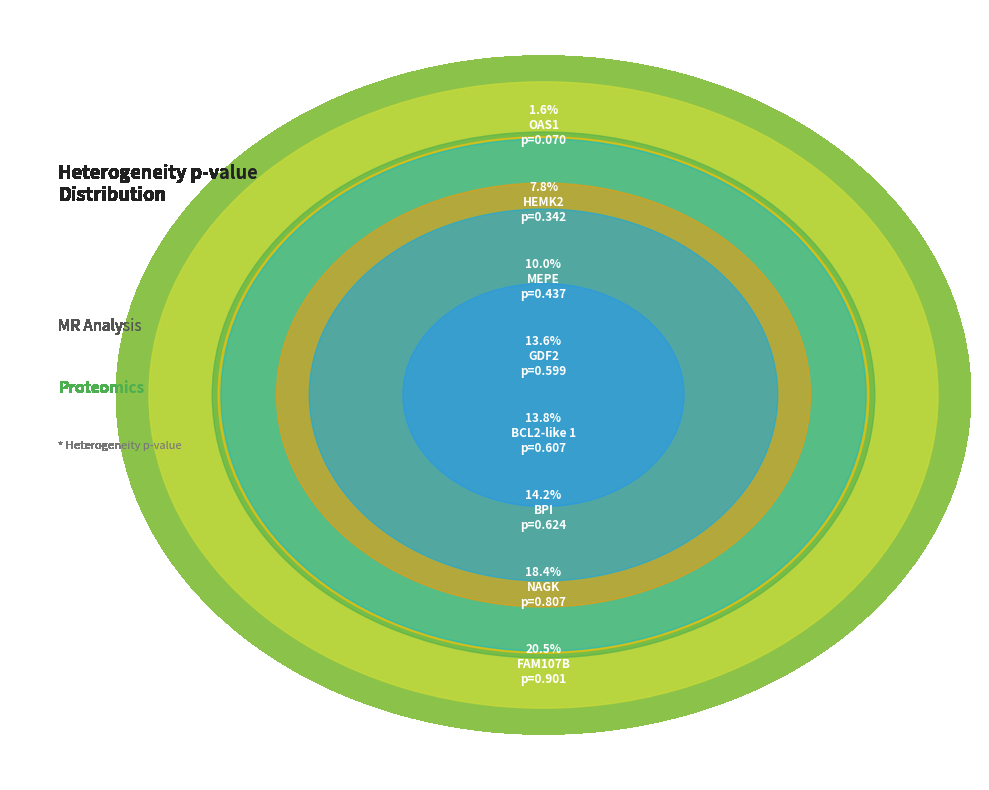

Rank the categories by value from highest to lowest.

FAM107B, NAGK, BPI, BCL2-like 1, GDF2, MEPE, HEMK2, OAS1